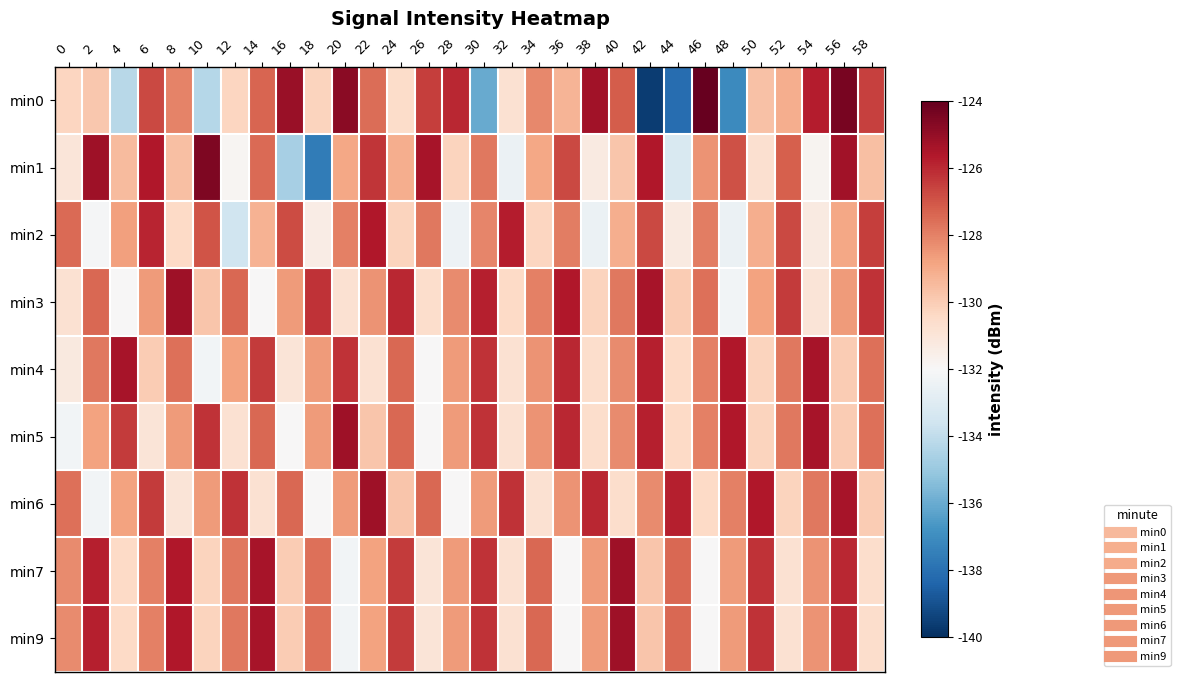

At which category is the sum across all series the highest?

56